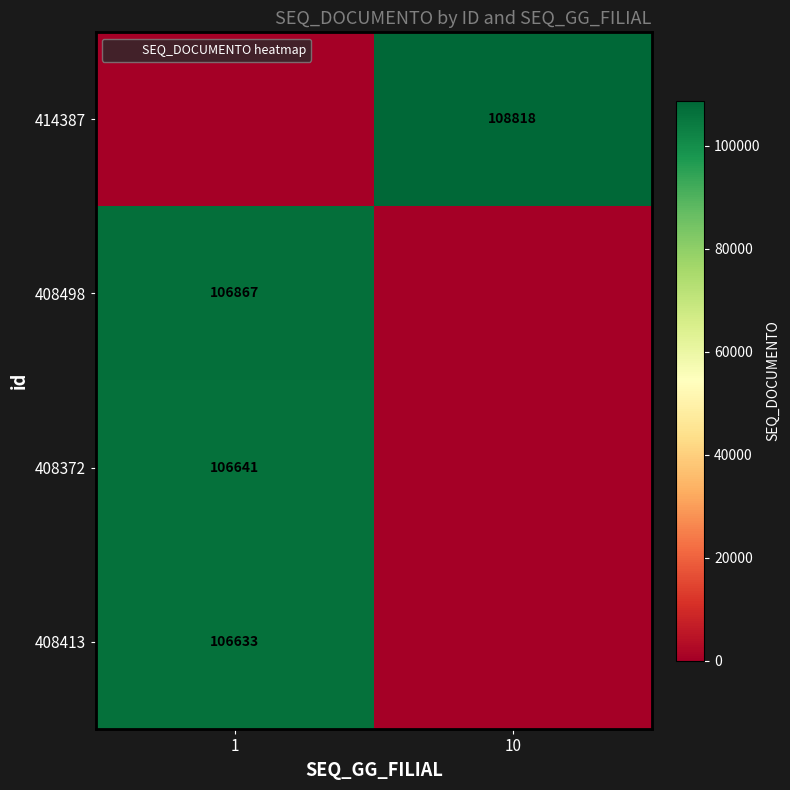

Which series has the largest range (max minus min)?

414387